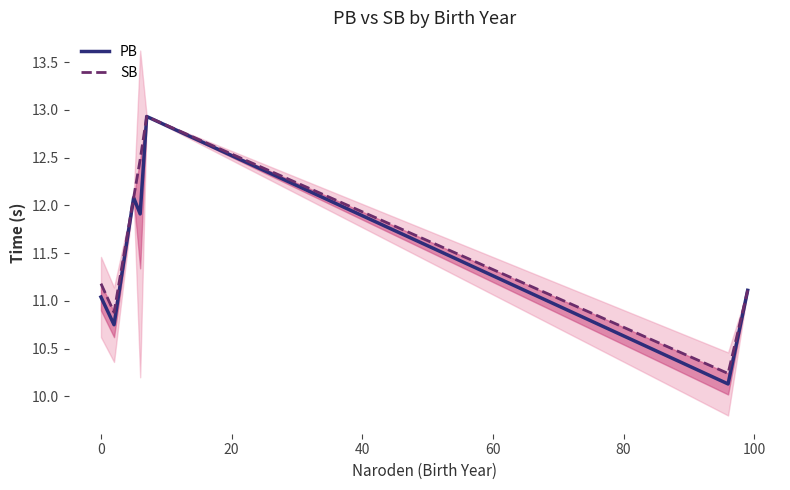

Reading right to left, transcribe all the data shown in this chart.

PB: 11.1	10.1	12.9	11.9	12.1	10.8	11.0
SB: 11.1	10.2	12.9	12.5	12.1	10.9	11.2